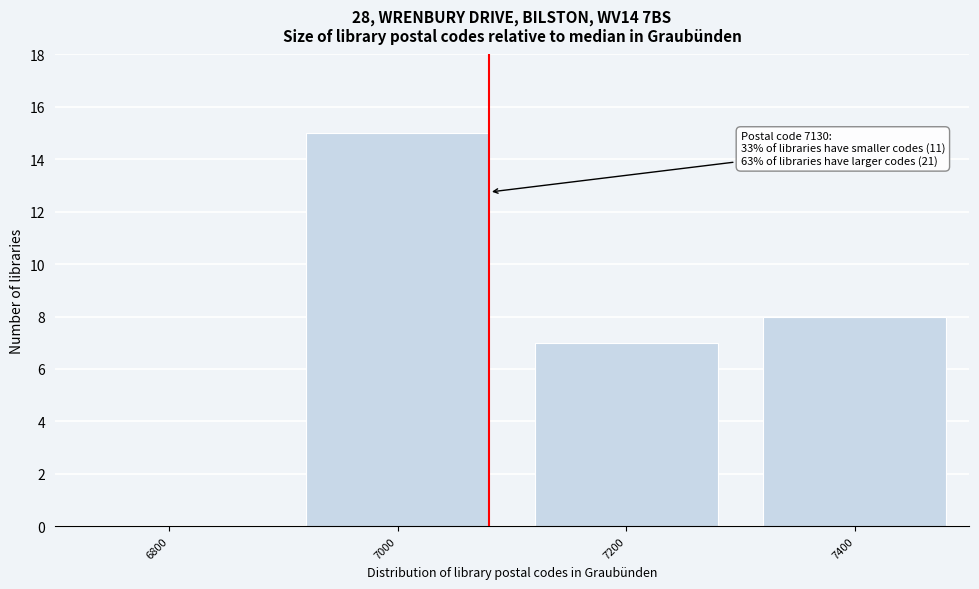

Reading right to left, extract all data points from this chart.

7400=8	7200=7	7000=15	6800=0